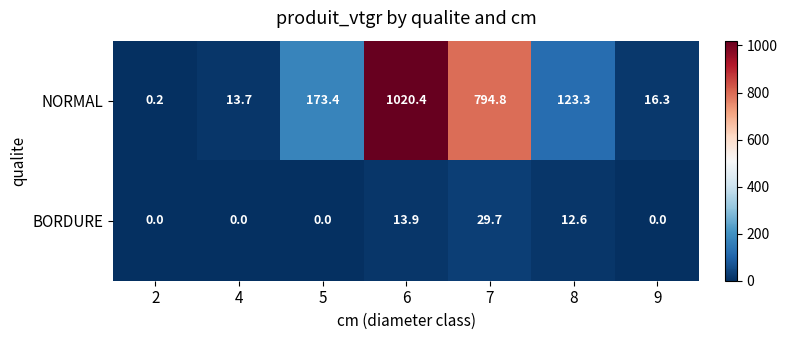

How many categories are shown in the chart?

7